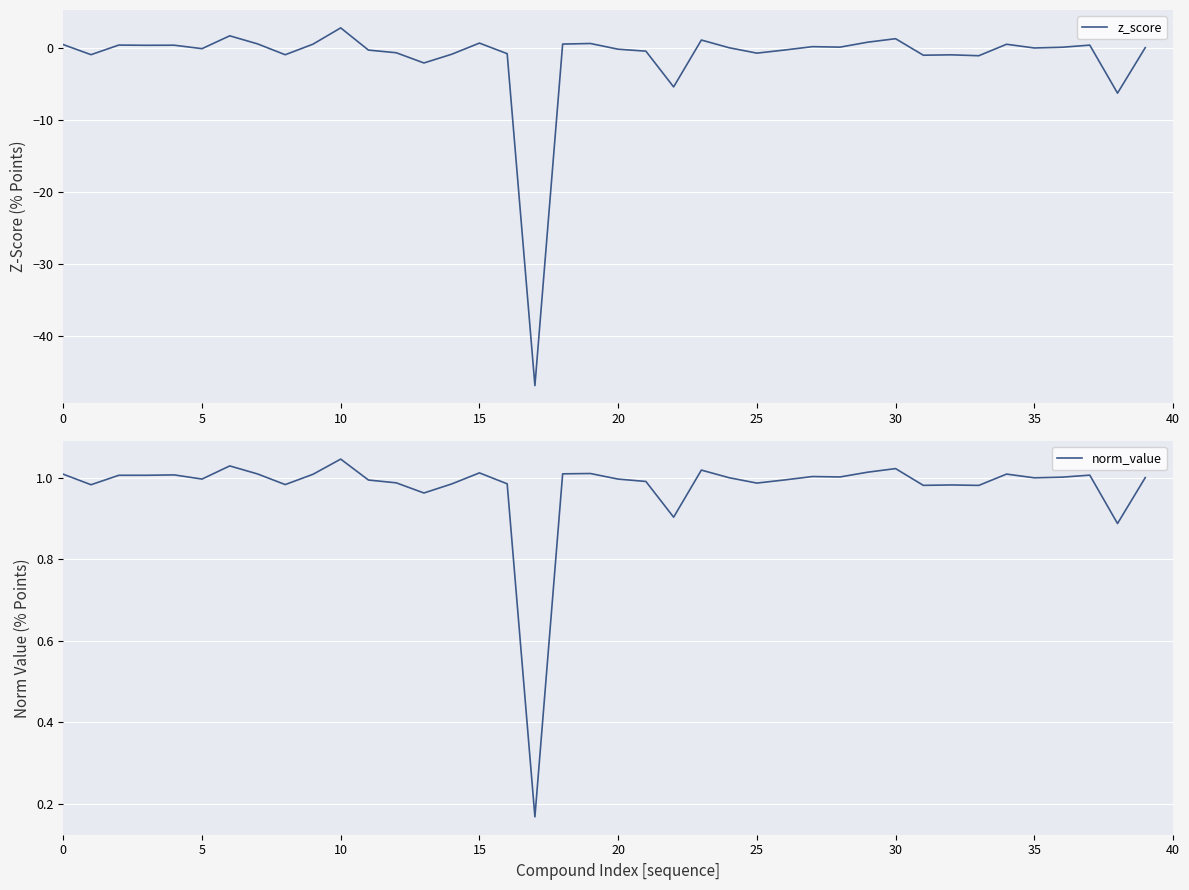

True or false: norm_value has a value of 1.8 at 0.

False